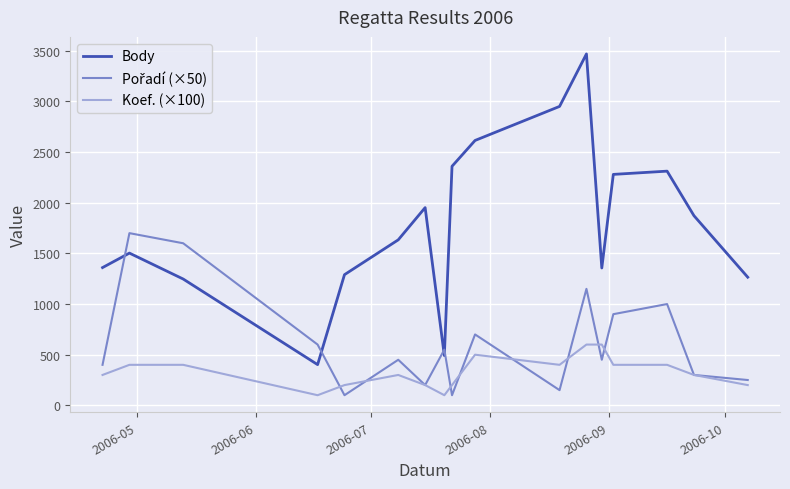

True or false: Koef. (×100) and Body intersect in this chart.

False